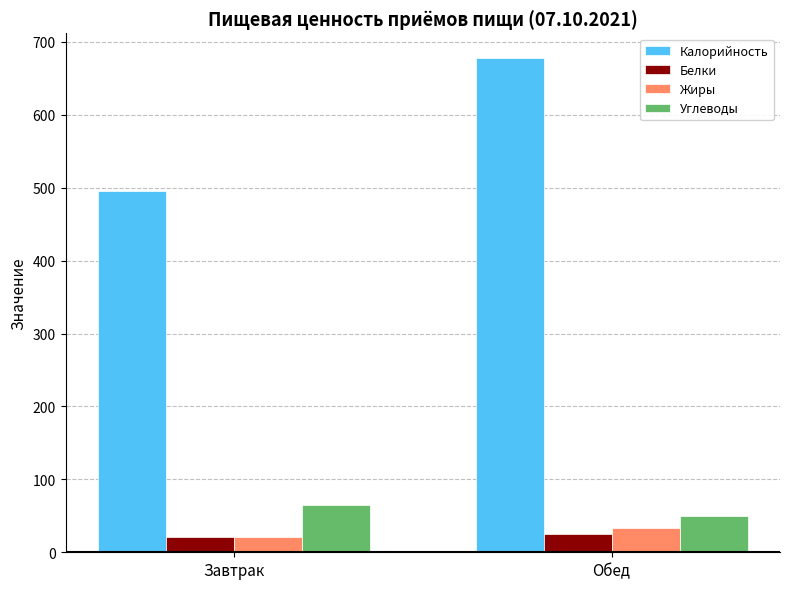

Which series has the largest total across all categories?

Калорийность